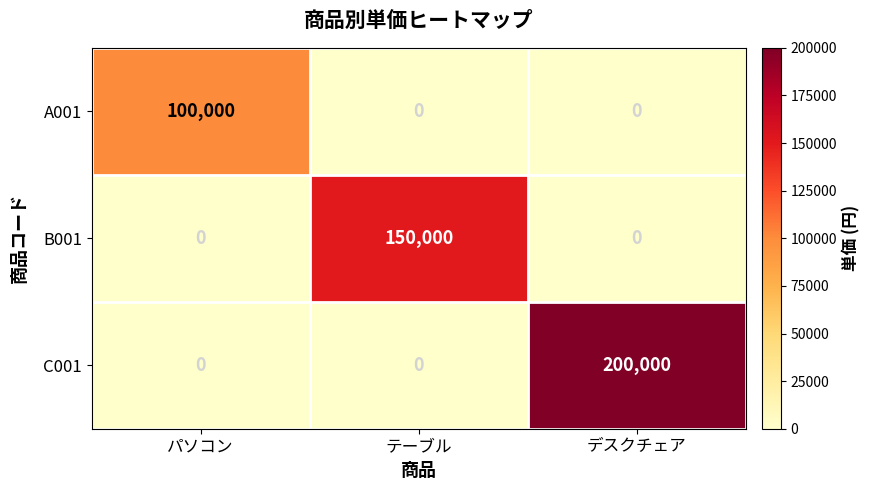

Count the number of categories in the chart.

3